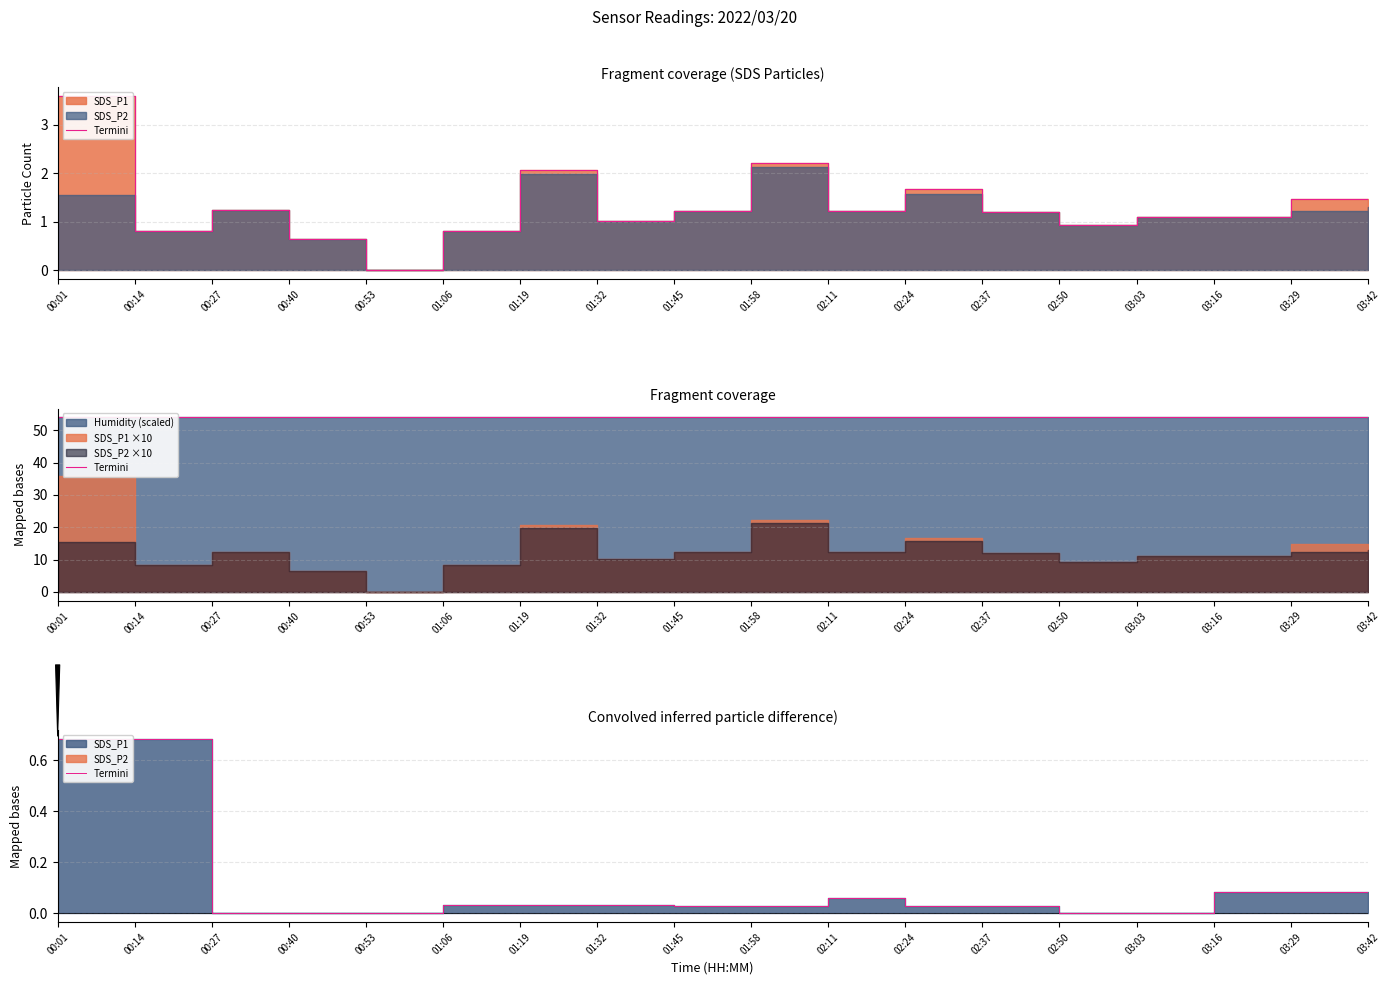

Between 00:01 and 01:45, which is larger?

00:01